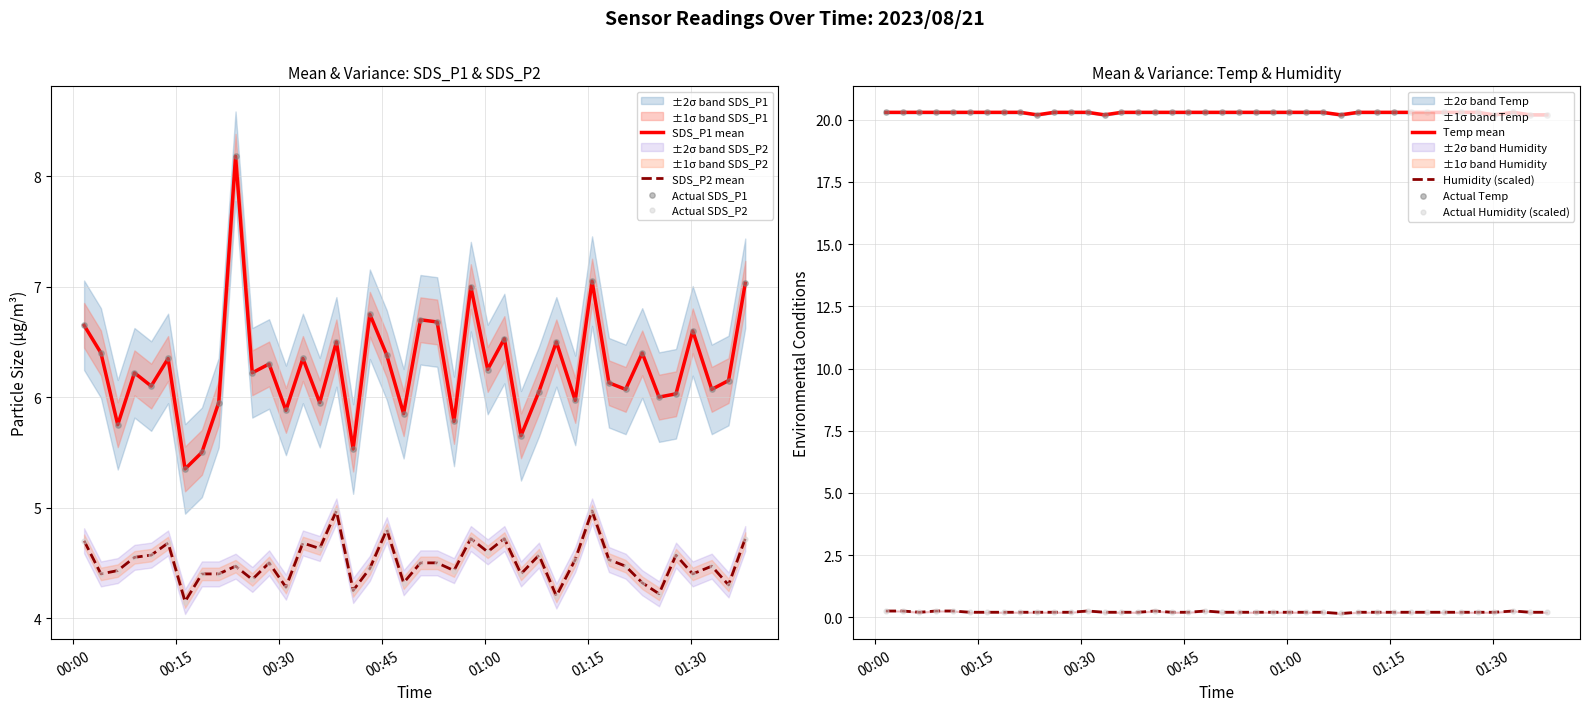

Which series contains the lowest Y value?

Humidity